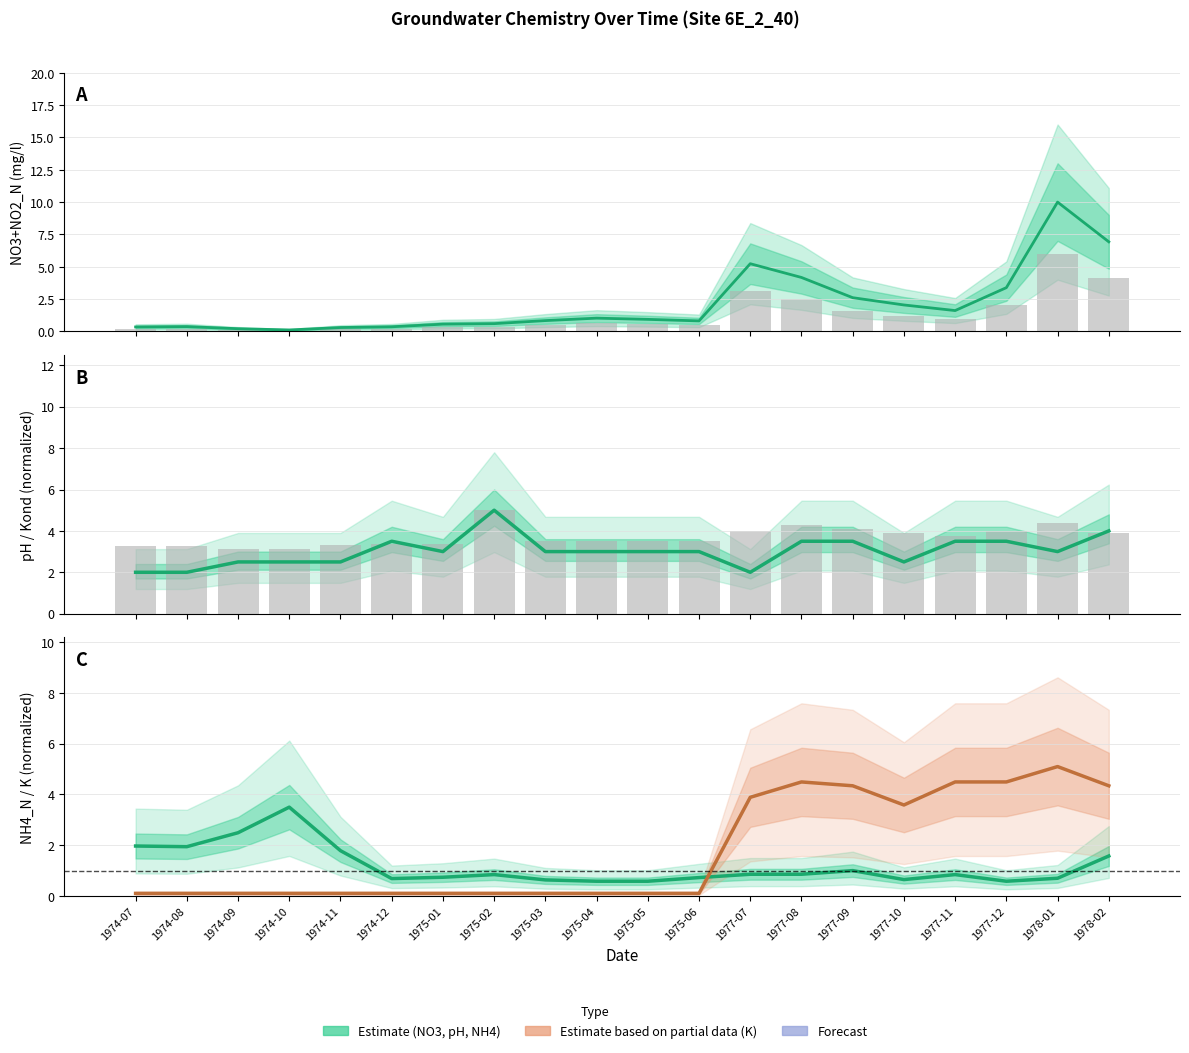

What is the minimum value shown in the chart?

0.1